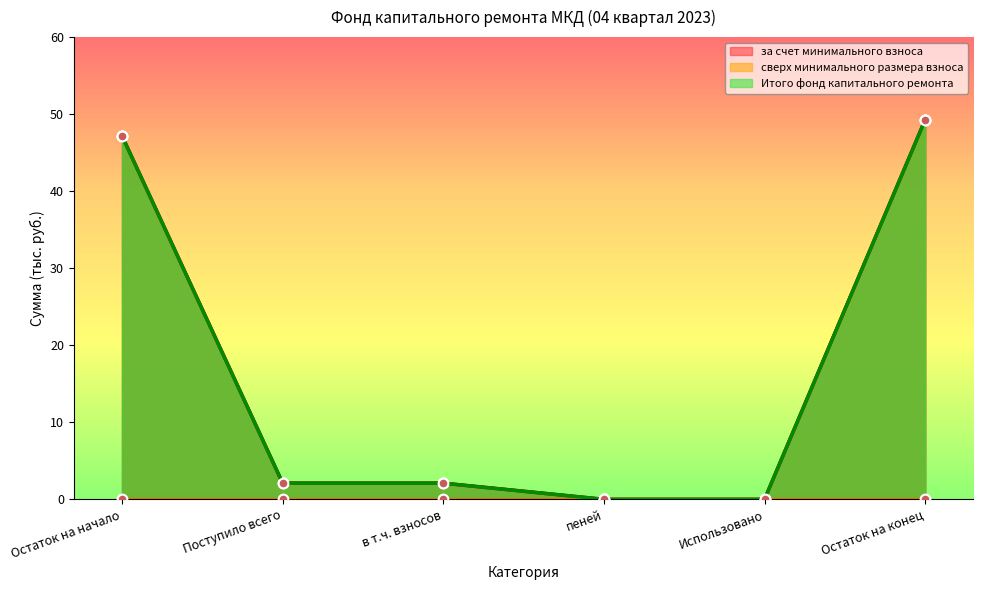

Is the value of Итого фонд капитального ремонта at Использовано greater than the value of за счет минимального взноса at Остаток на конец?

No